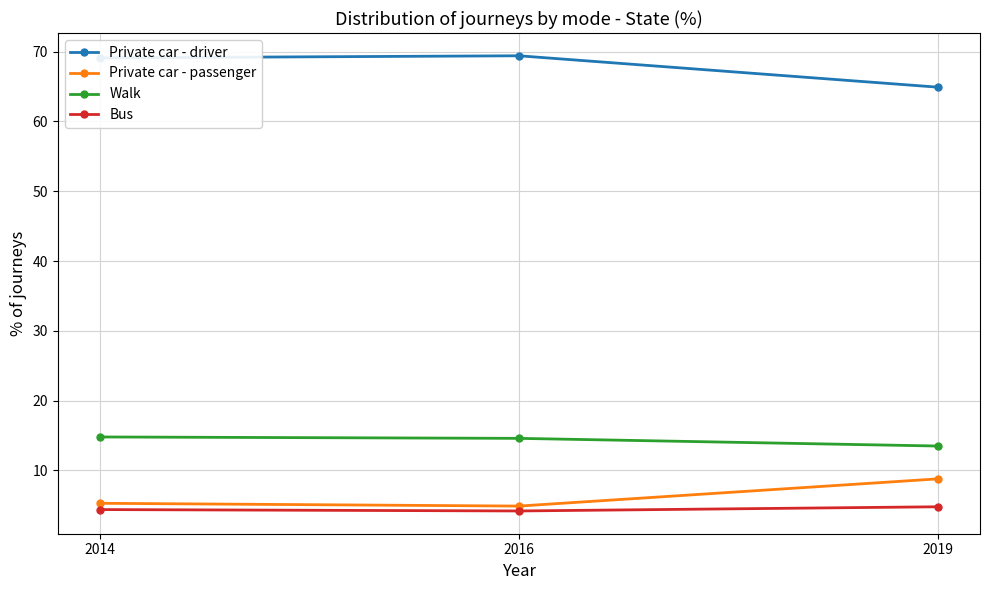

How many categories are shown in the chart?

3